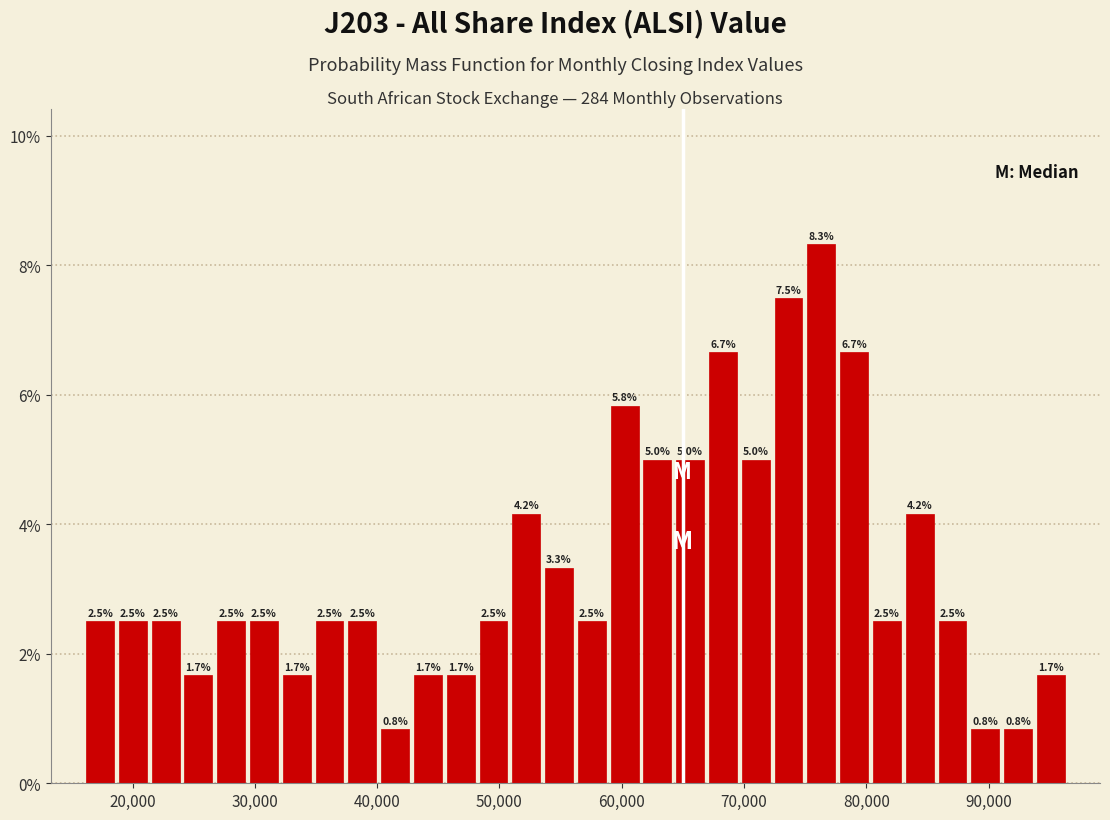

Read against the x-axis, roughly where is the centre of the tallest bar?

76000